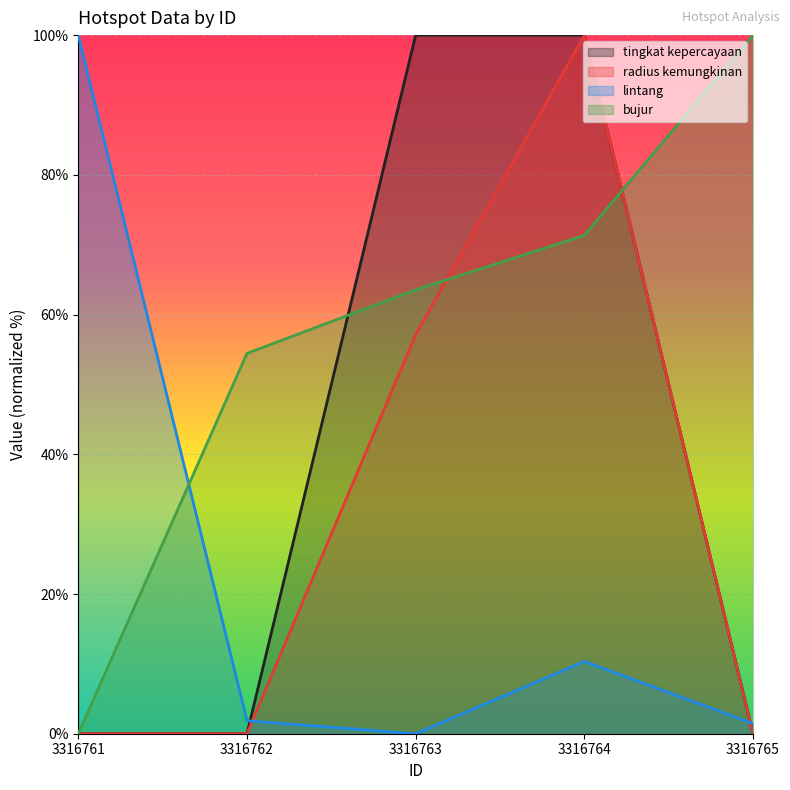

True or false: radius kemungkinan has a value of 0.0 at 3316765.

True